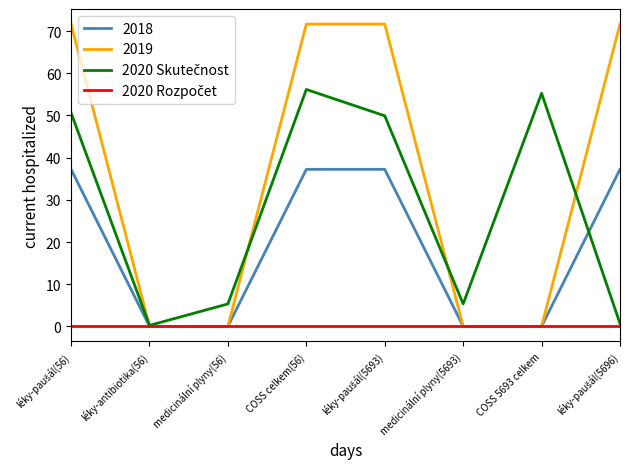

Which series has the widest spread of values?

2019